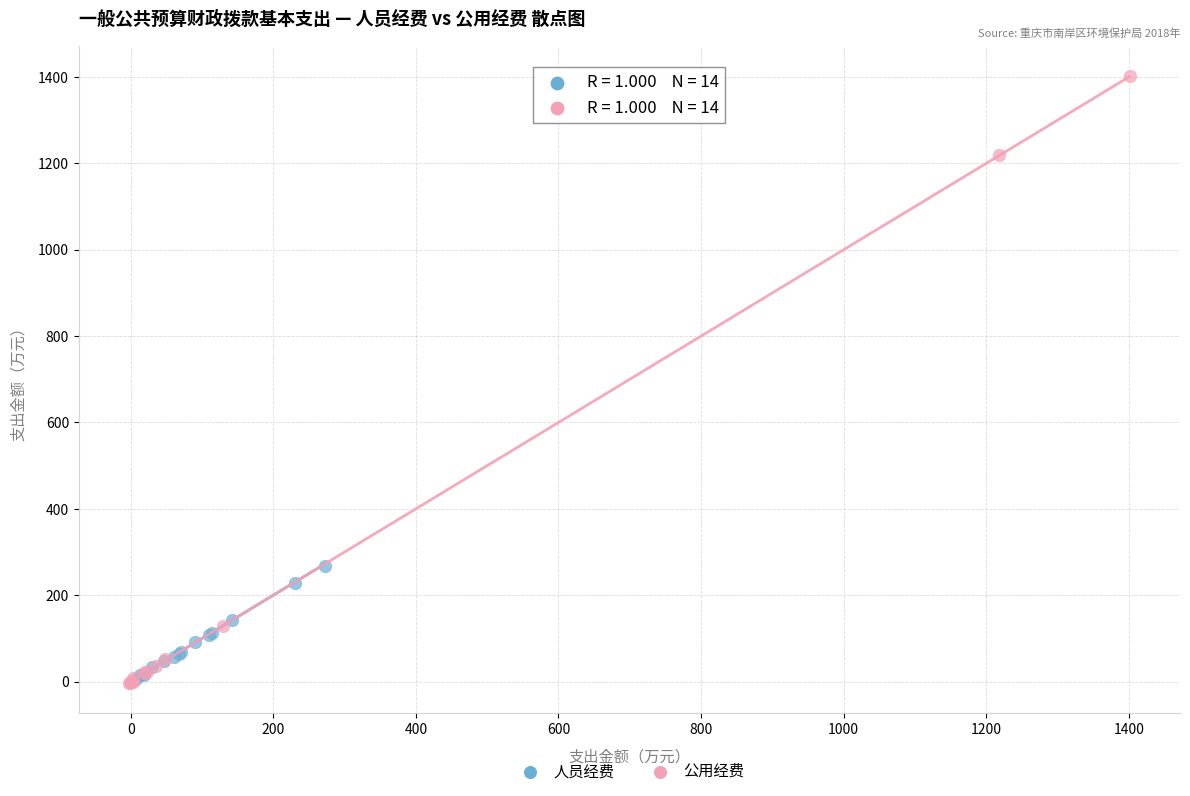

Which series has the widest spread of Y values?

公用经费